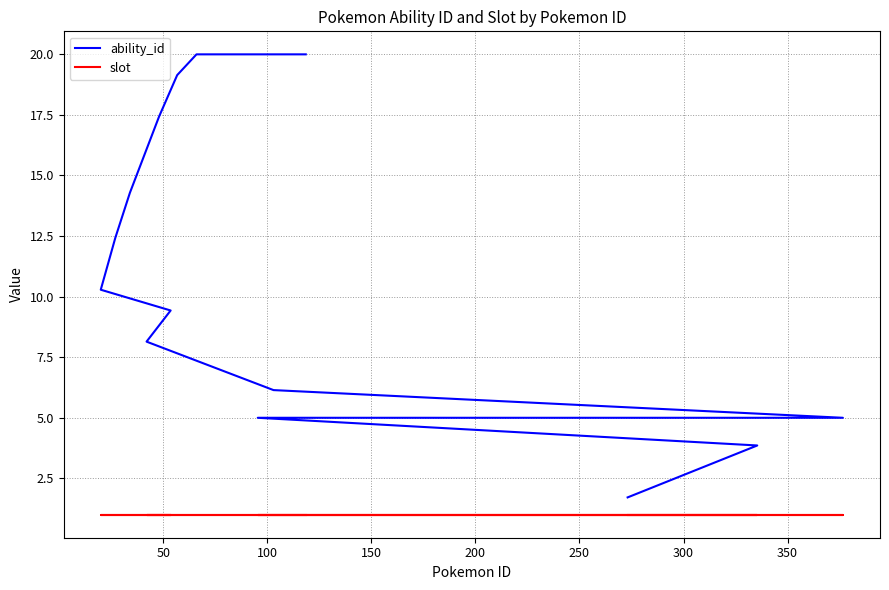

True or false: ability_id and slot intersect in this chart.

False